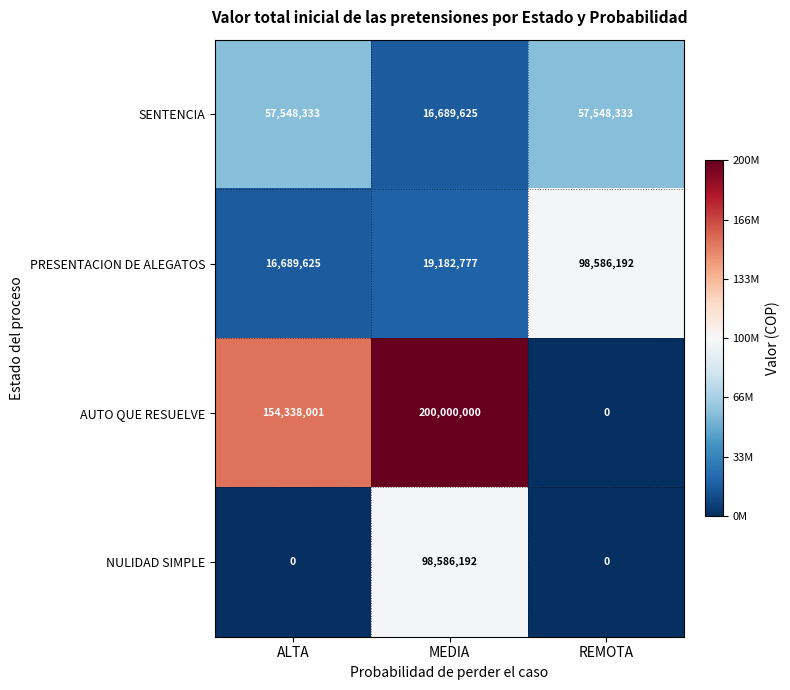

Which series has the largest total across all categories?

AUTO QUE RESUELVE